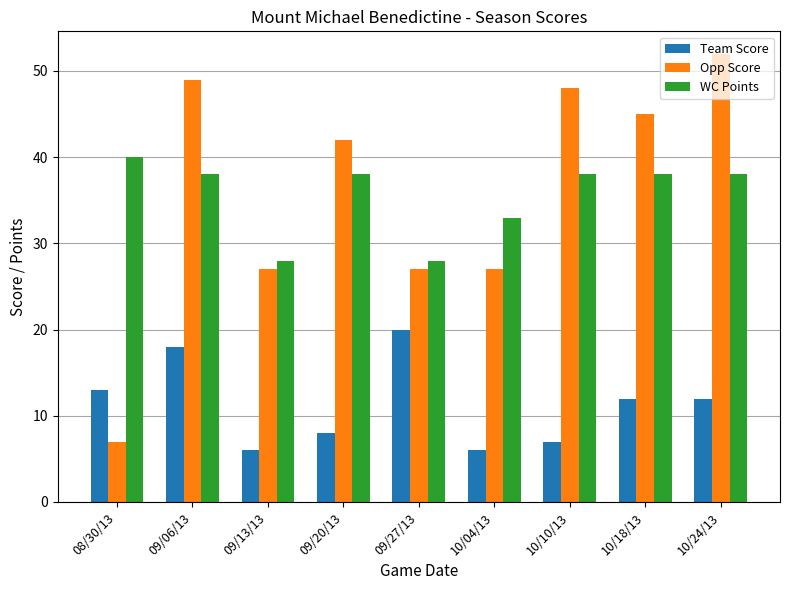

At which label does WC Points first exceed 38?

08/30/13